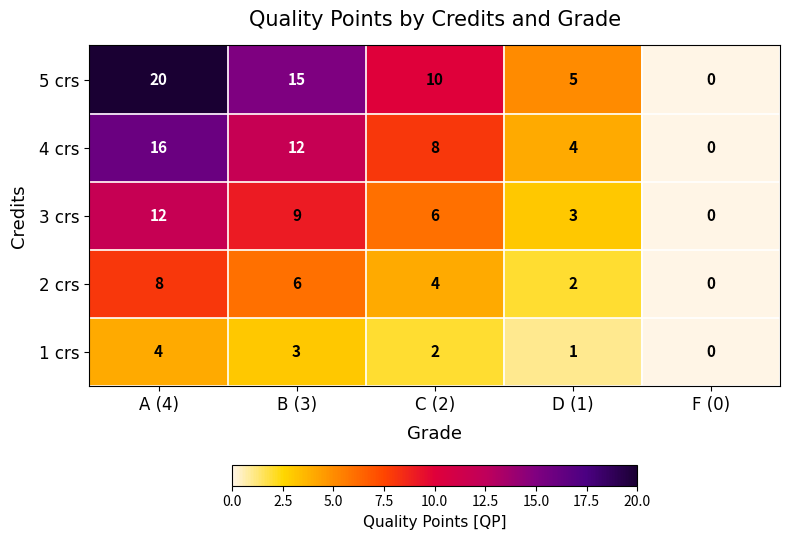

At which label does 1 crs first exceed 2?

A (4)